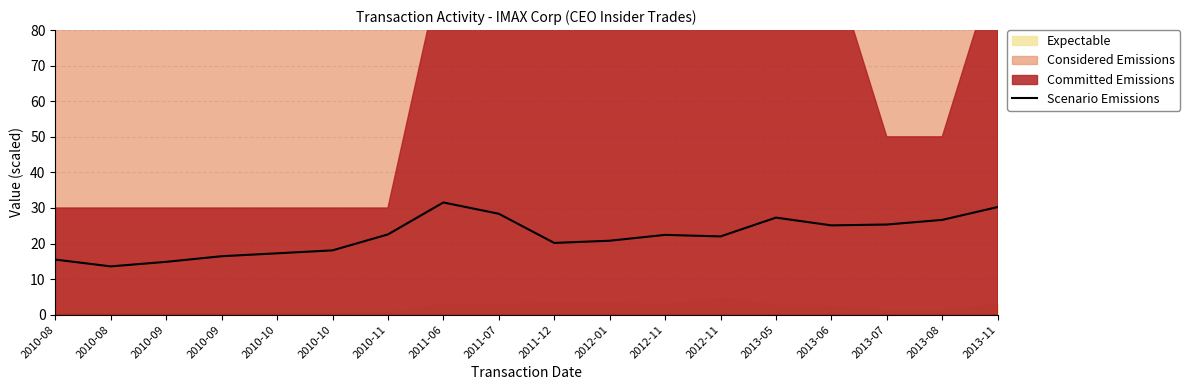

At which category does the chart reach its peak across all series?

2011-06